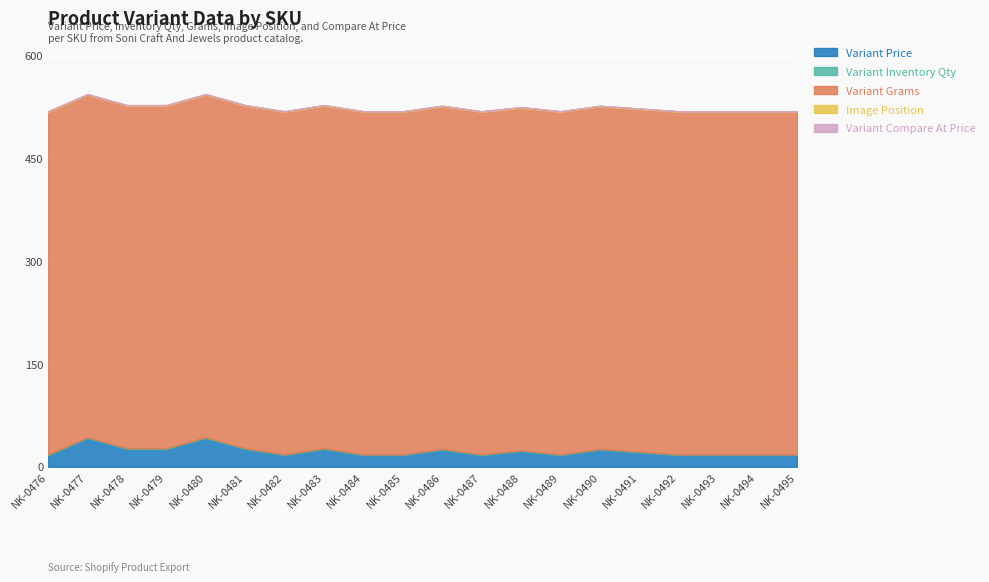

What is the sum of the Variant Price values at NK-0487 and NK-0494?

34